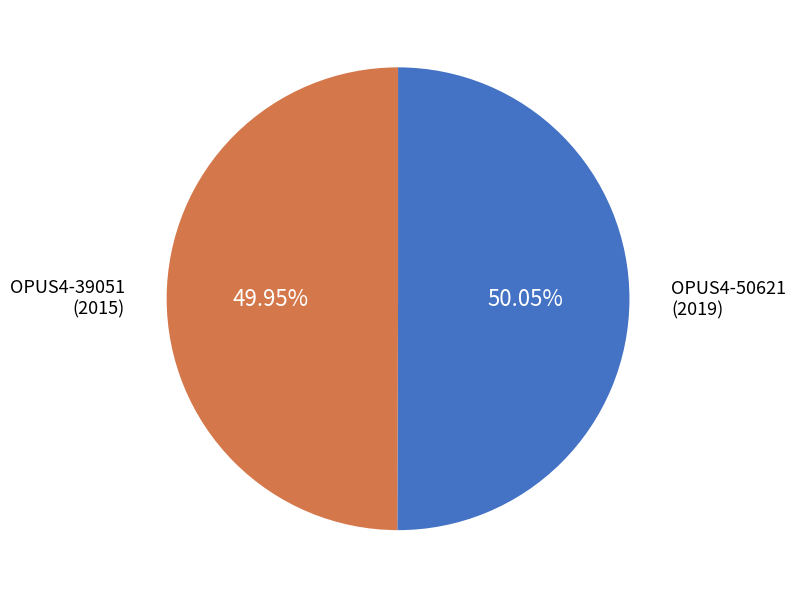

How many slices are in this pie chart?

2